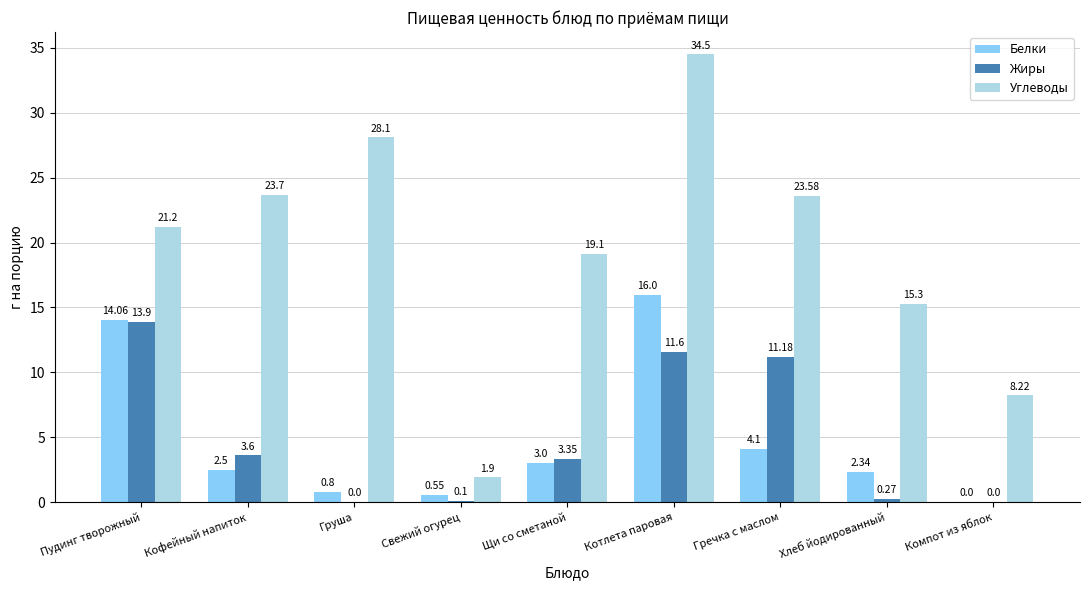

Where is Углеводы nearest to the value 18?

Щи со сметаной